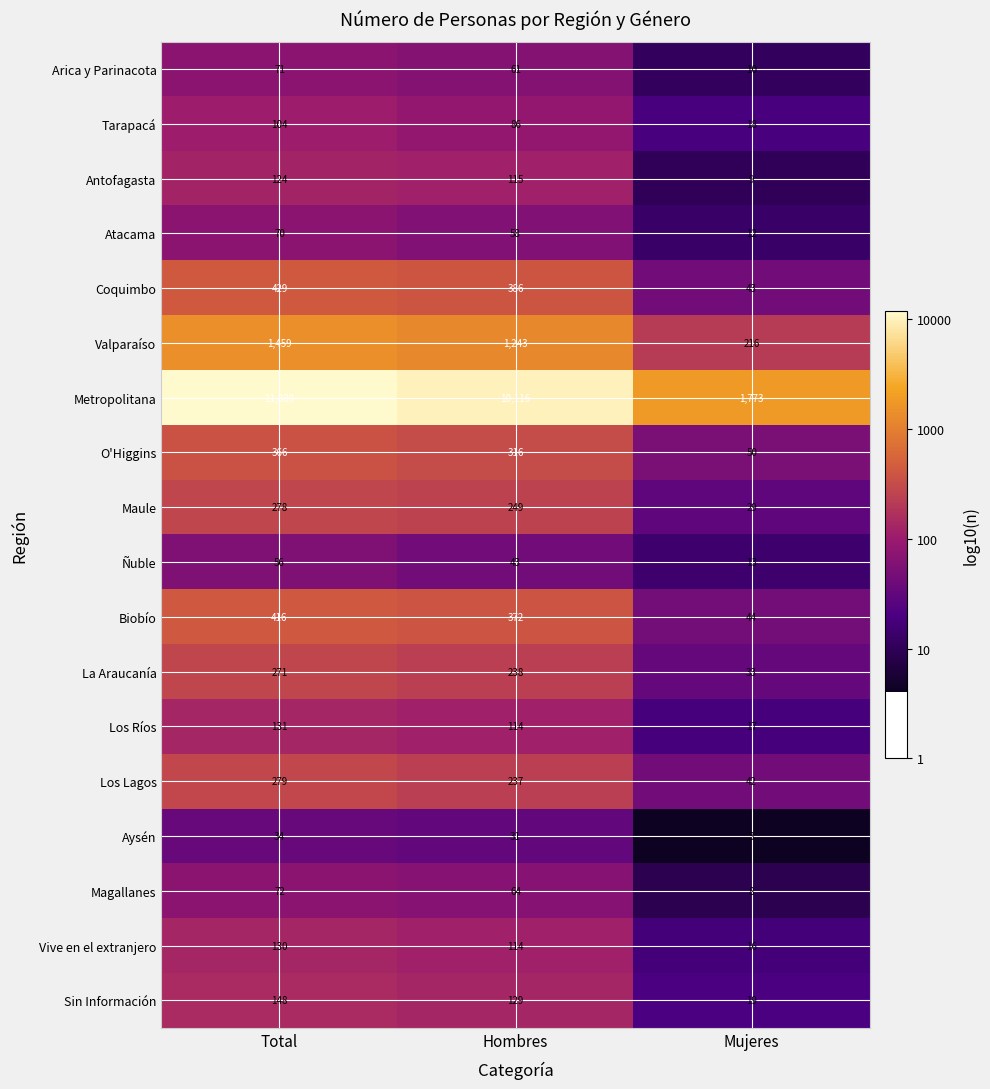

Which category has the highest value across all series?

Total